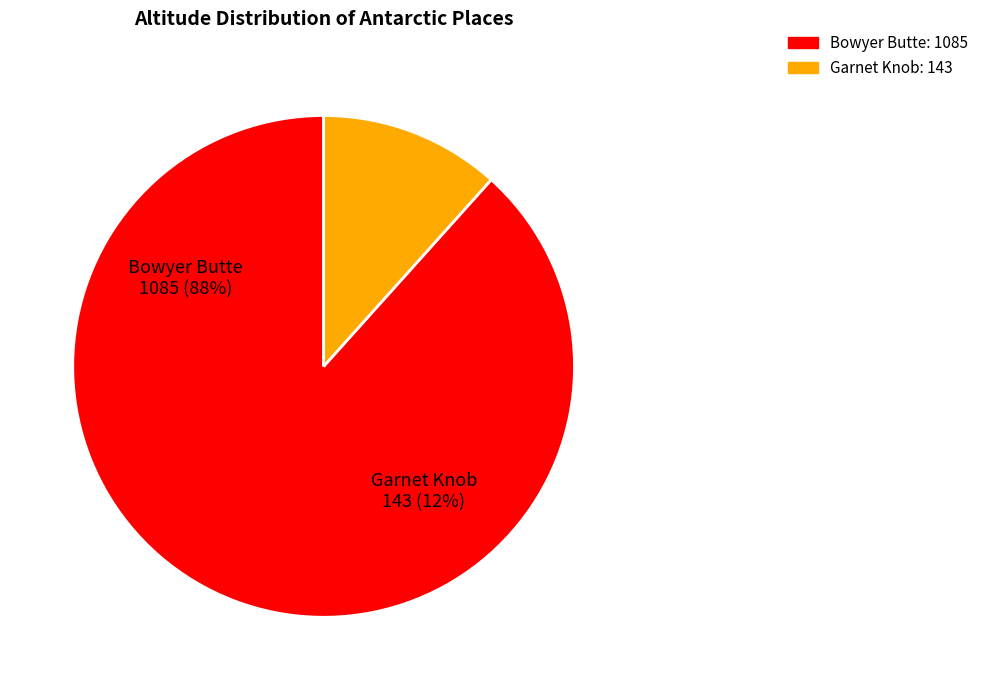

What is the change in value from Bowyer Butte to Garnet Knob?

-942